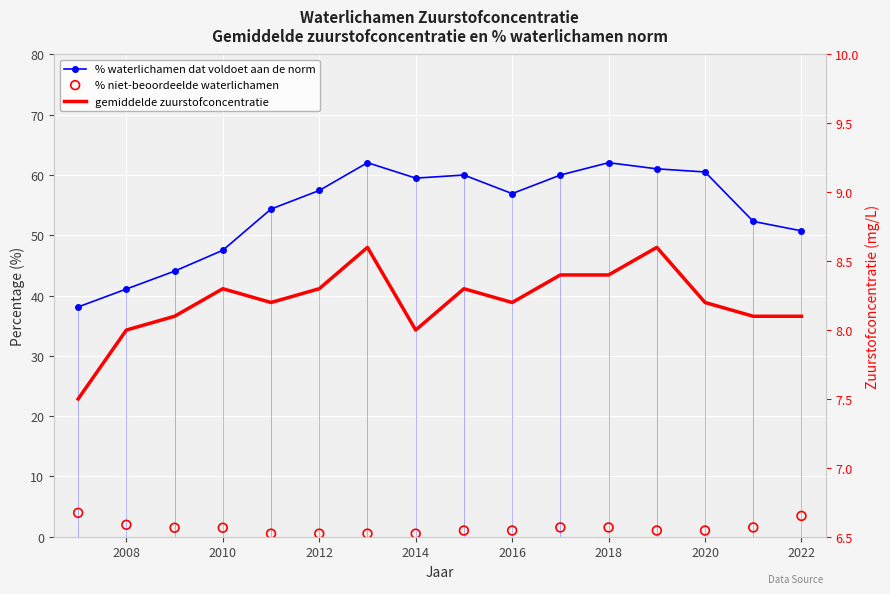

Which series has the widest spread of Y values?

% waterlichamen dat voldoet aan de norm